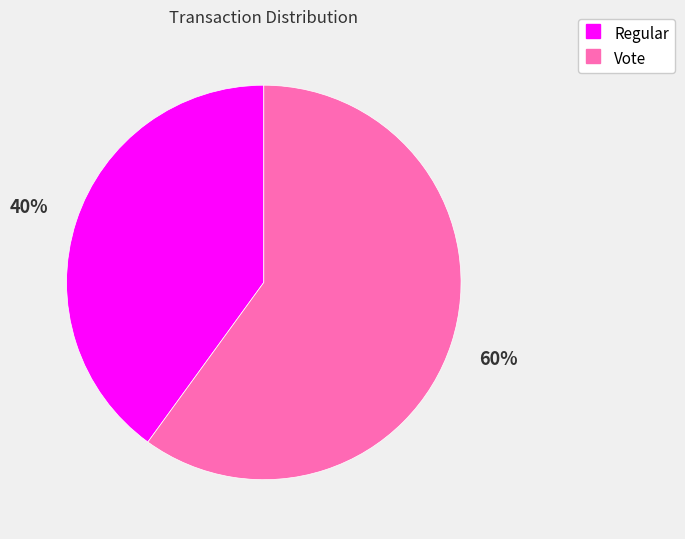

Count the number of slices in the pie.

2